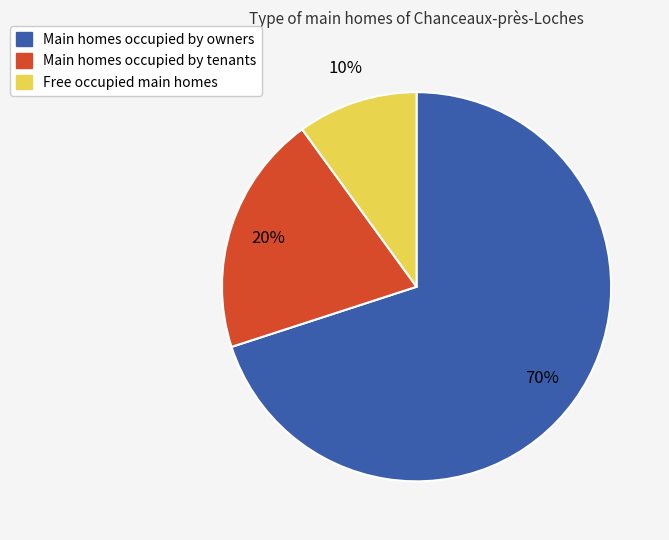

To the nearest percent, what is the difference between the largest and smallest slice percentages?

60%